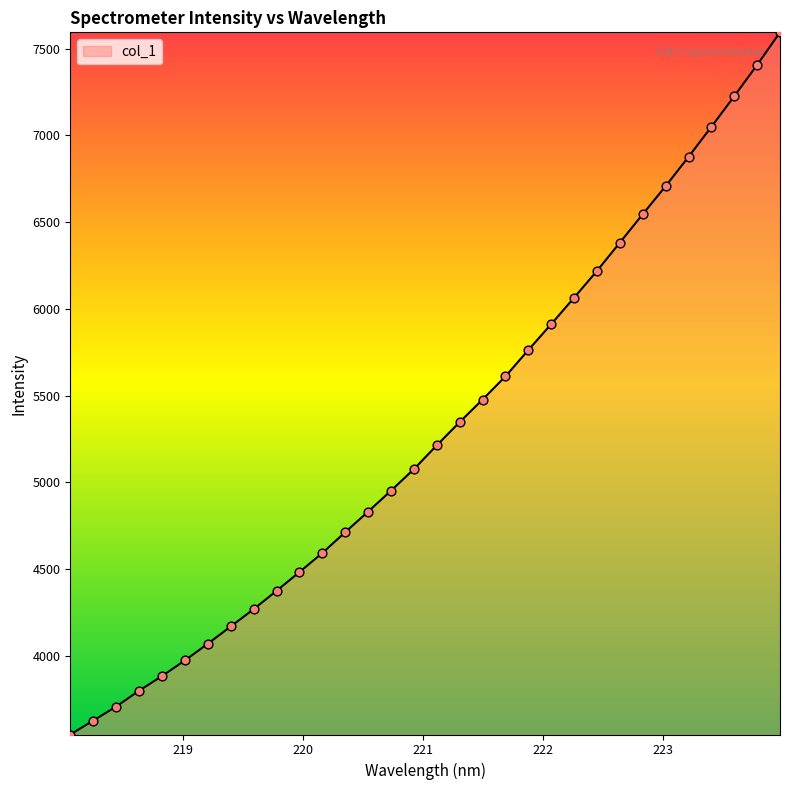

What is the difference between the maximum and minimum values?

4049.5